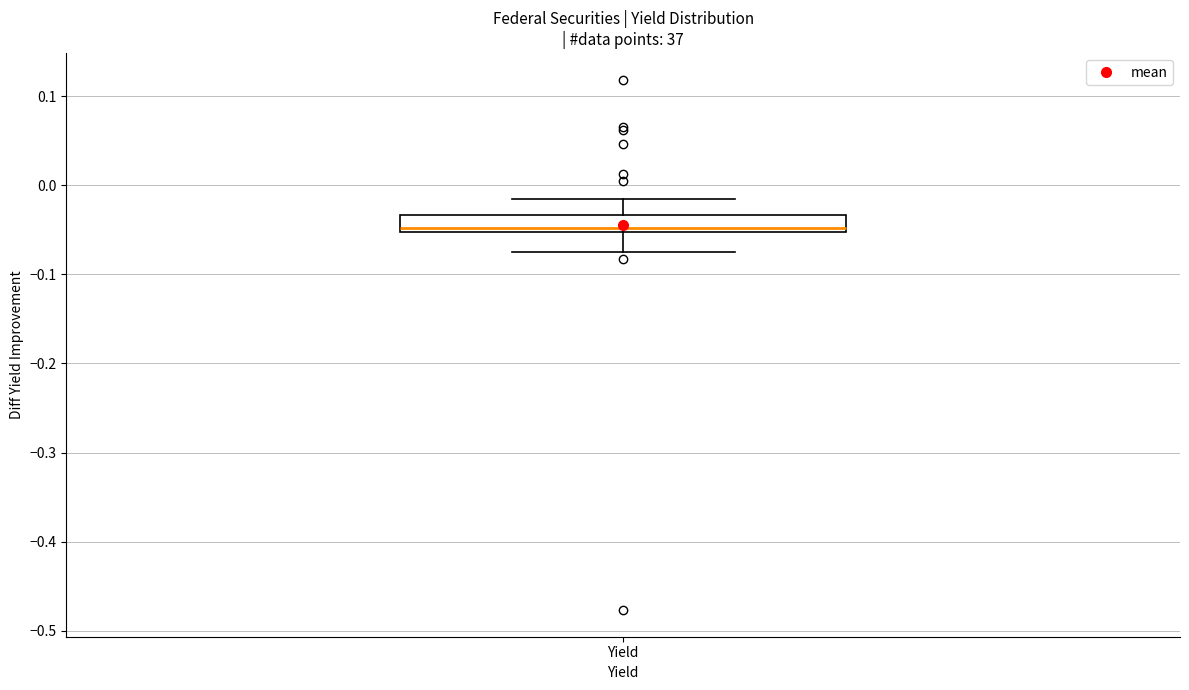

Read this box plot against the y-axis: the position of the median line, the range covered by the box, and the ends of both whiskers. The values are not printed on the chart, so give them approximately, as read against the axis.

median -0.05 (just above the box's lower edge), box -0.05 to -0.03, whiskers -0.07 to -0.02